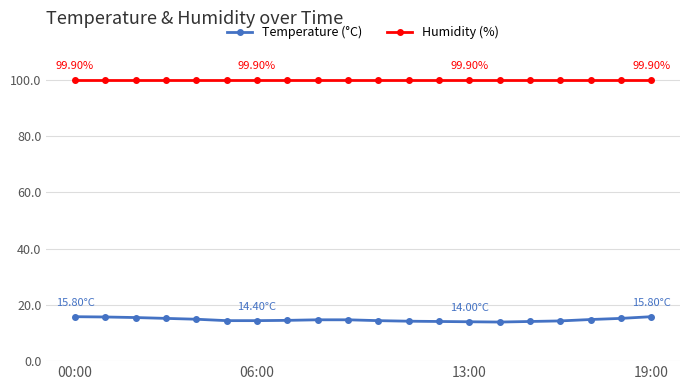

What is the greatest value displayed?

99.9